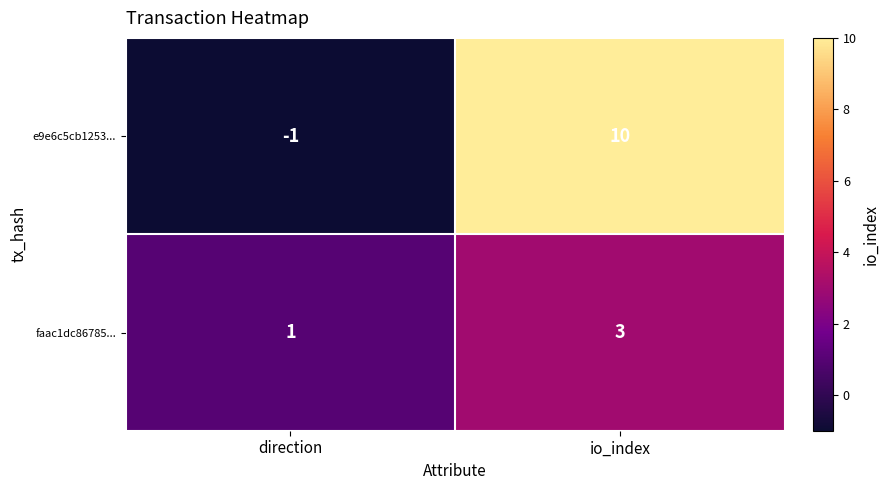

What is the maximum value shown in the chart?

10